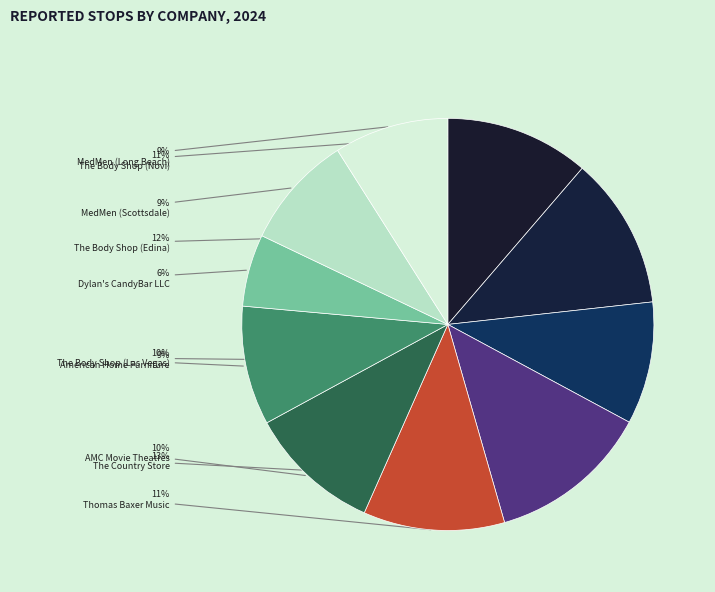

To the nearest percent, what percentage of the pie is The Body Shop (Novi)?

11%